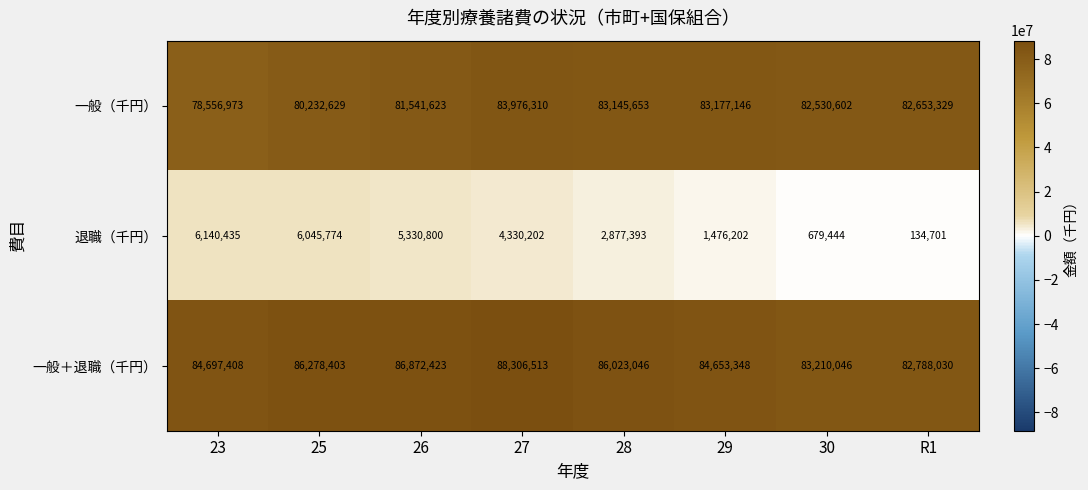

The value of 退職（千円） at 29 is 2442201. True or false?

False